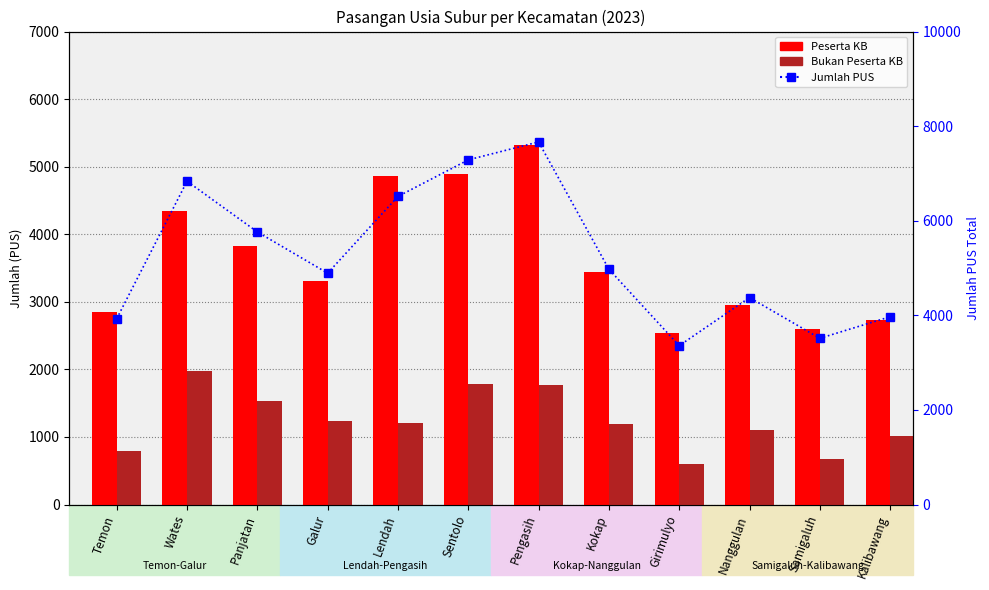

What is the value of the Peserta KB bar at the 10th from the left?

2959